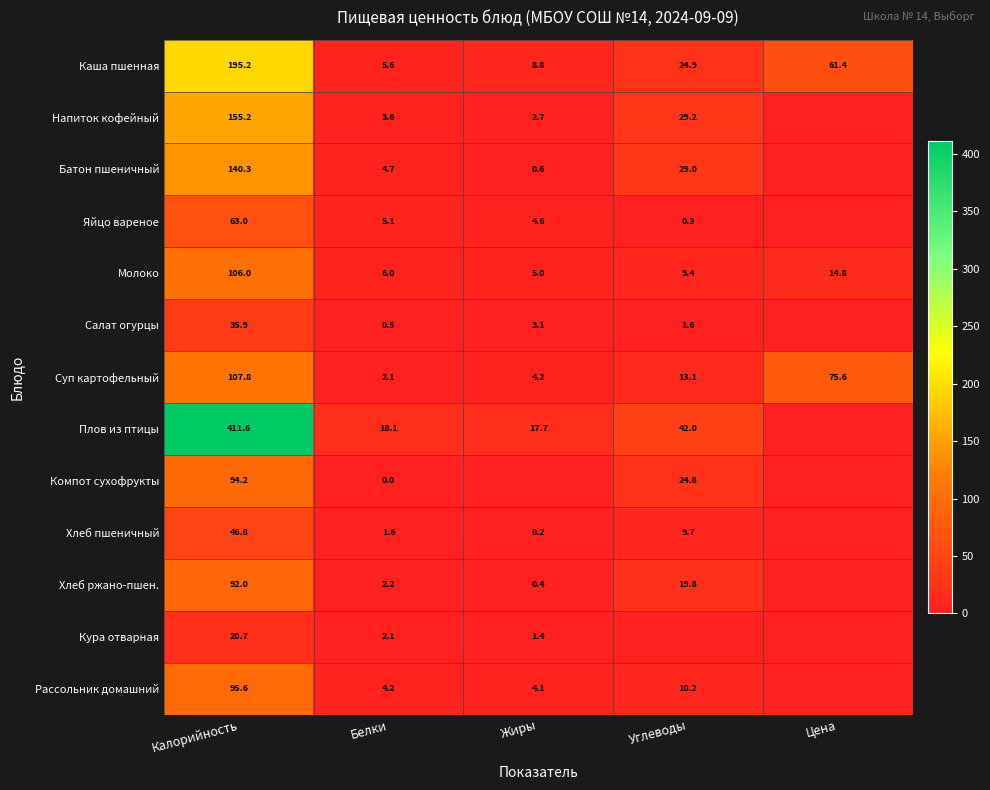

What is the difference between the second highest and minimum values in the Суп картофельный series?

73.5